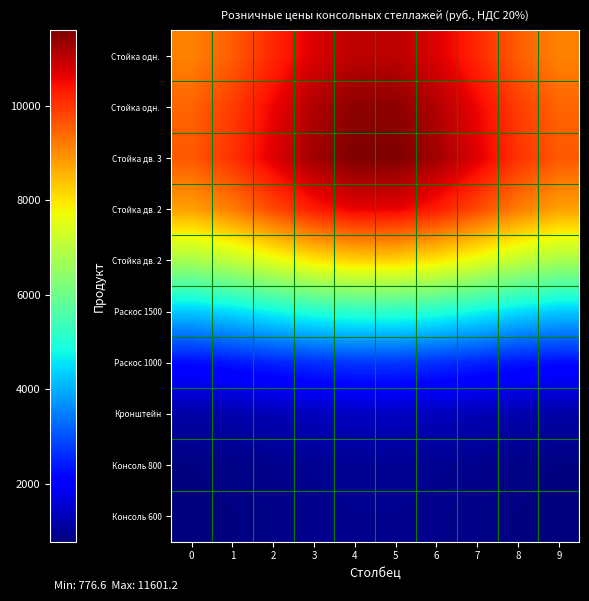

How many distinct data groups are displayed?

10